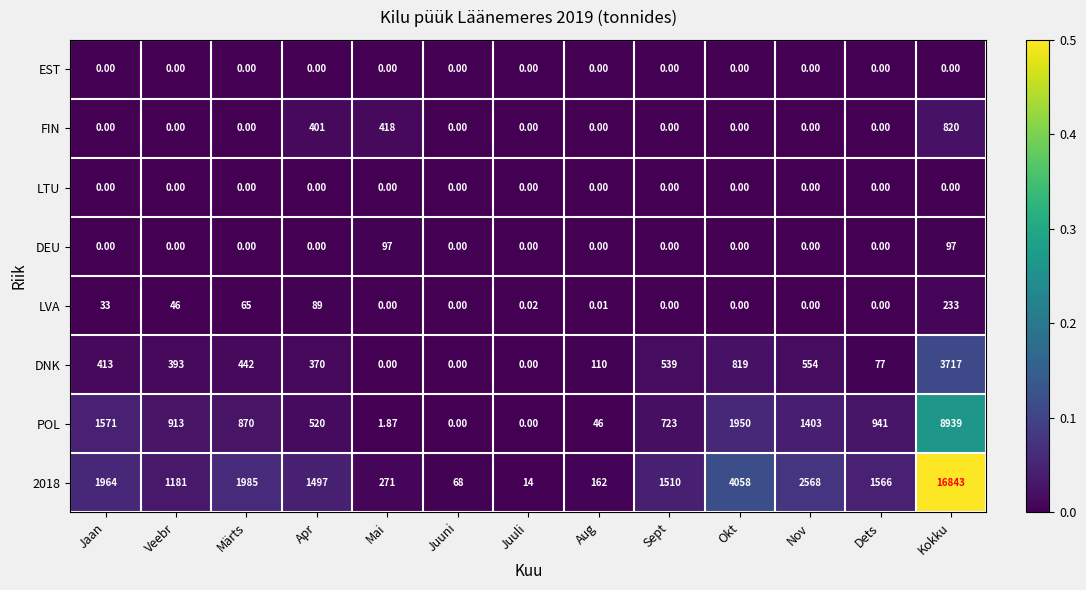

Which category has the highest value across all series?

Kokku